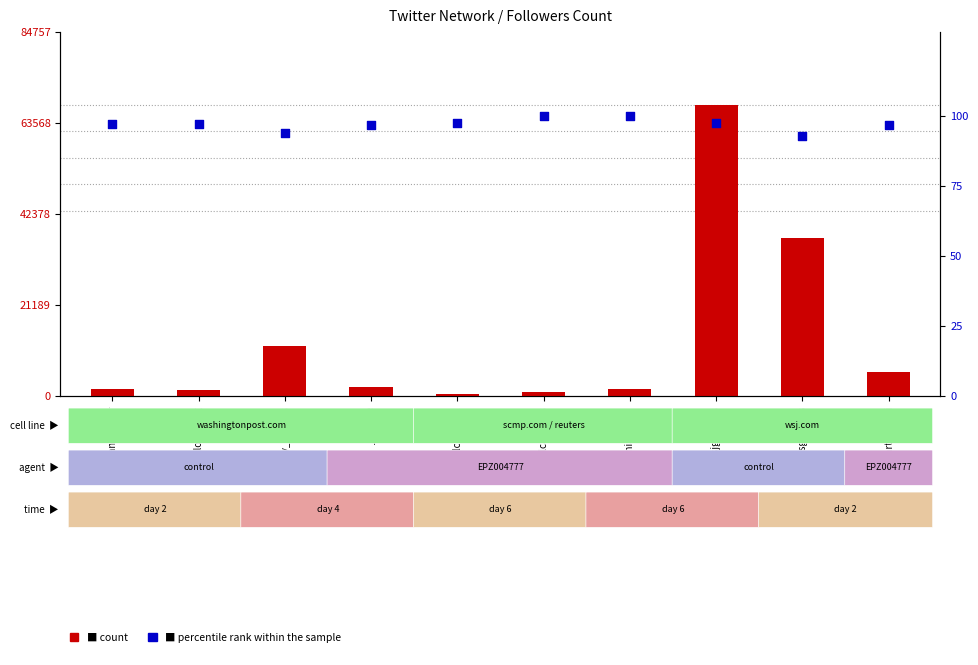

What are all the series names shown in the legend?

count, percentile rank within the sample